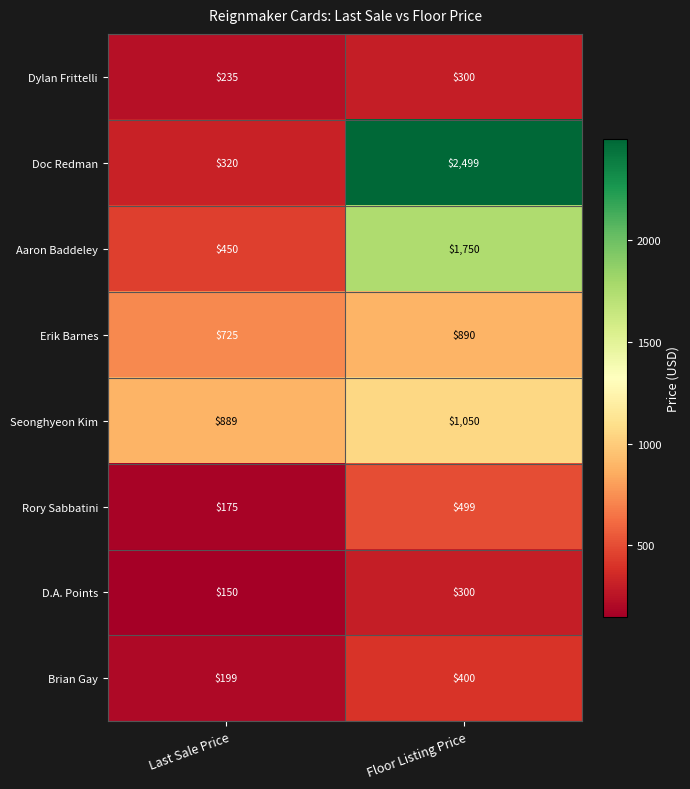

Which category has the highest value in the Erik Barnes series?

Floor Listing Price